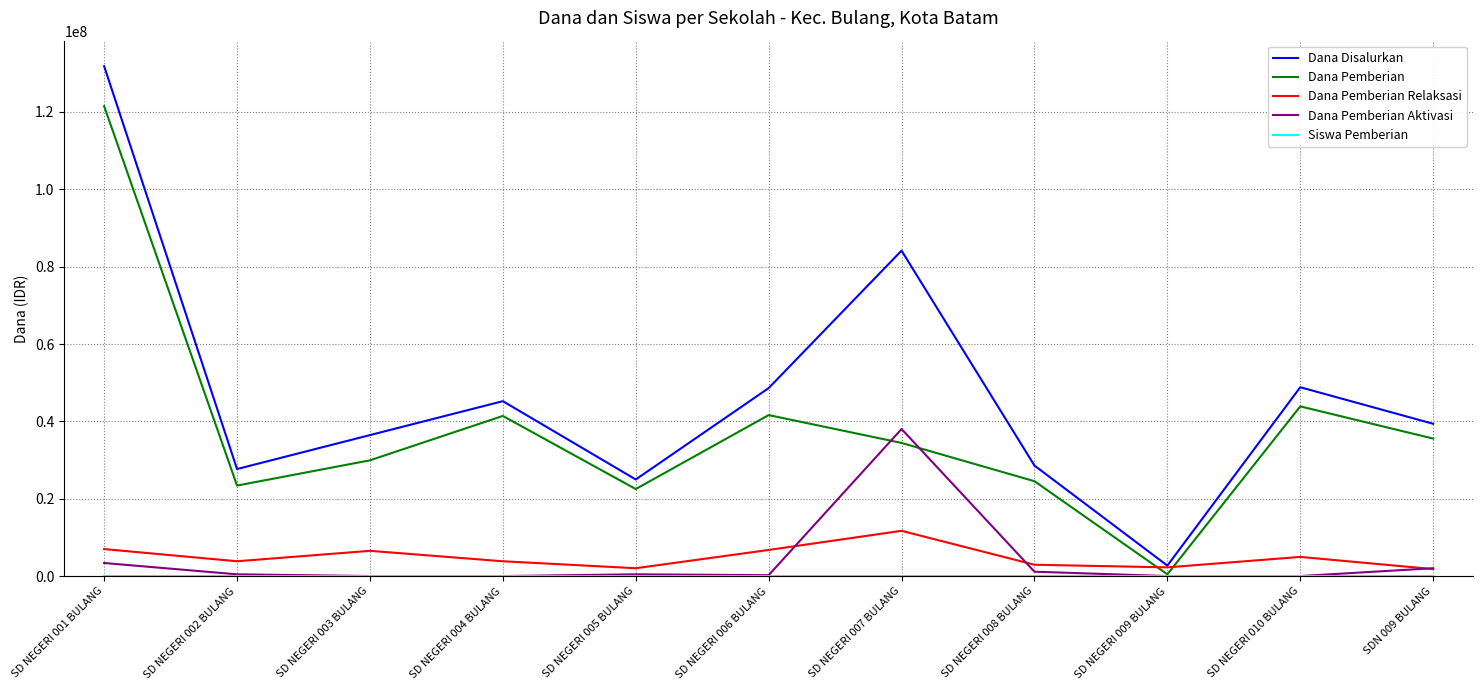

Is this an area chart (filled region under the line)?

No